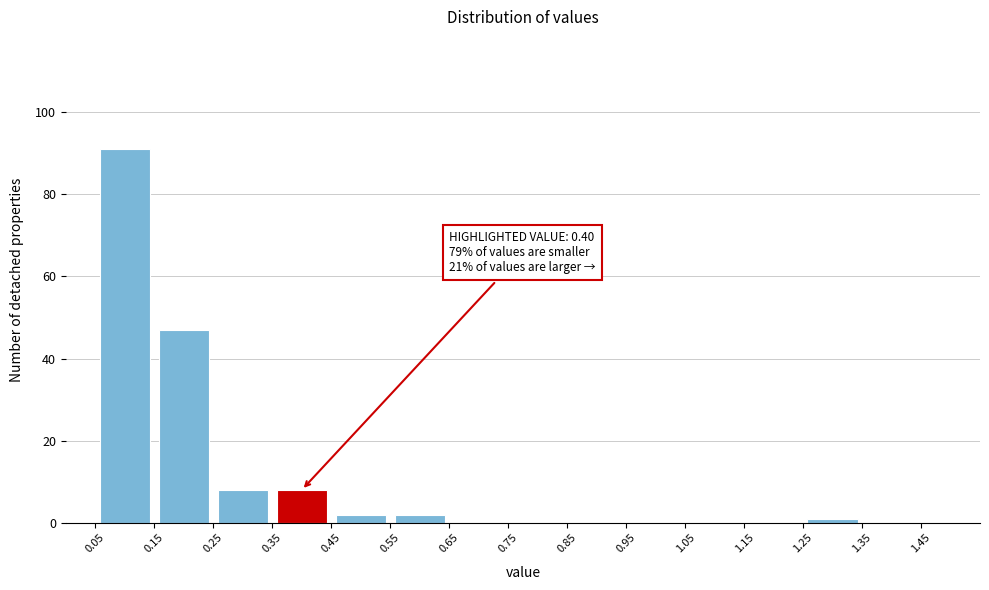

Which range on the x-axis has the tallest bar?

0.05 to 0.15